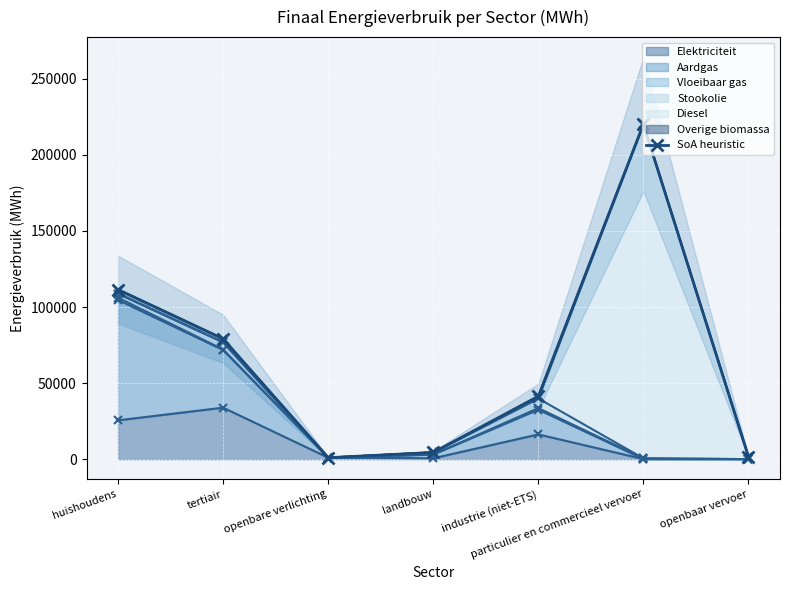

True or false: there are more than 0 points higher than both neighbors.

True